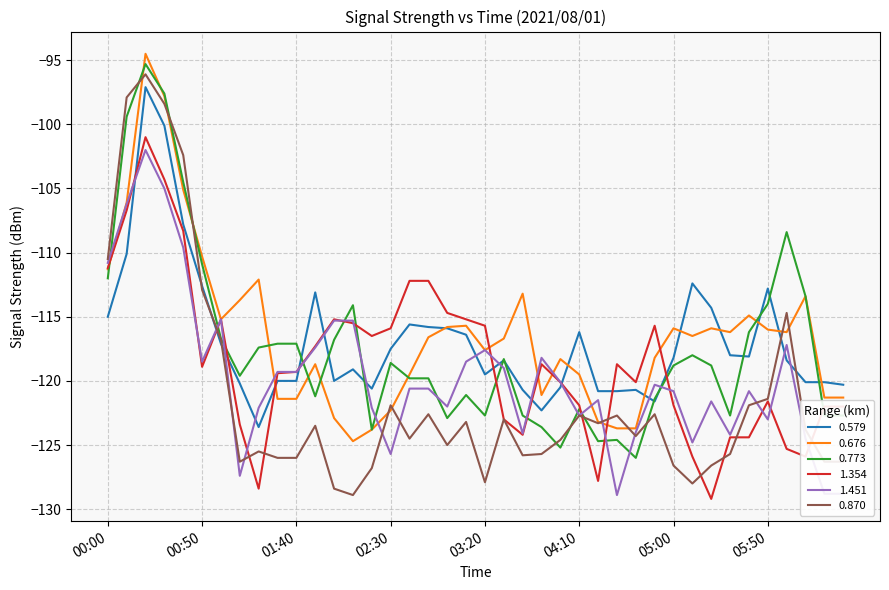

Which series has the widest spread of values?

0.870